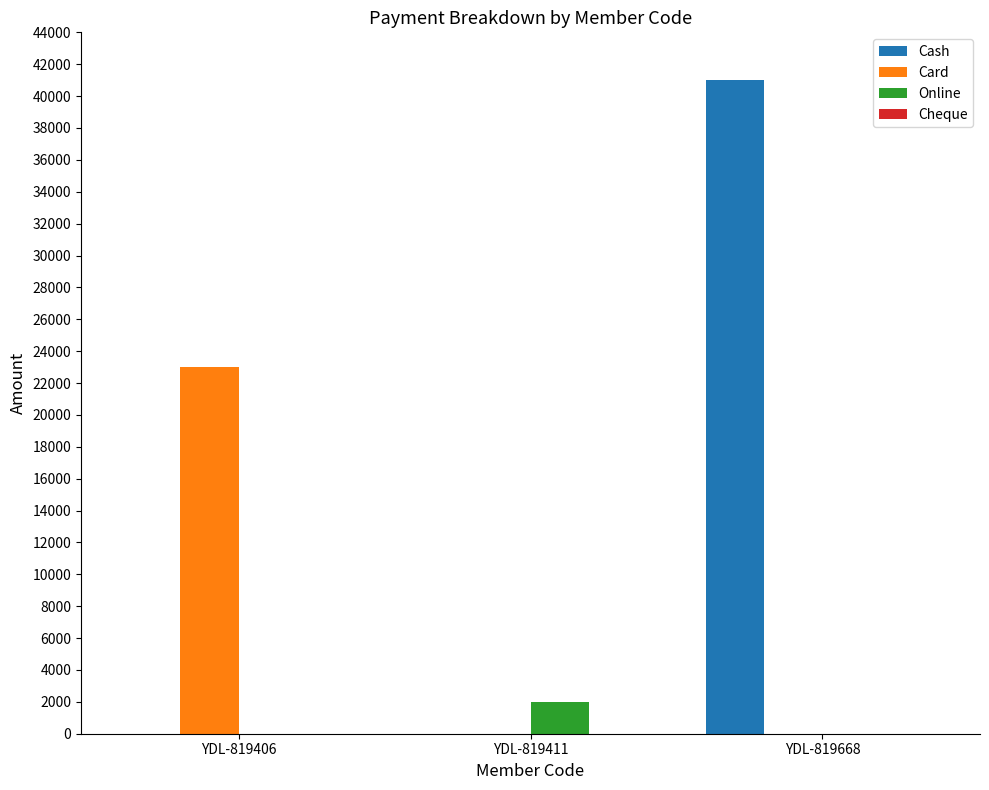

Is the value of Card at YDL-819406 greater than the value of Cash at YDL-819406?

Yes